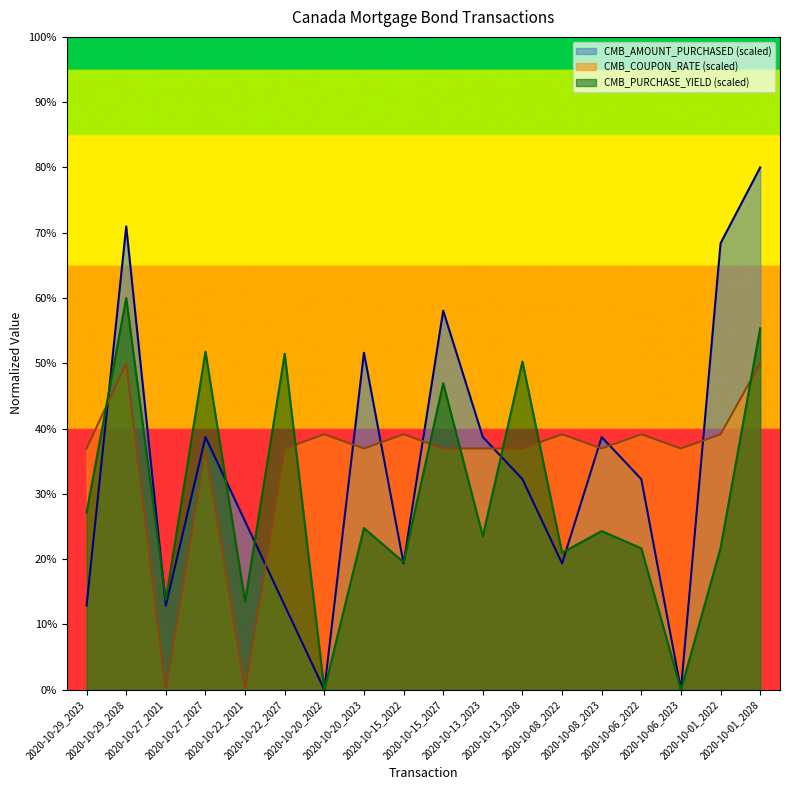

In CMB_AMOUNT_PURCHASED, how many points are lower than both neighbors (excluding endpoints)?

5